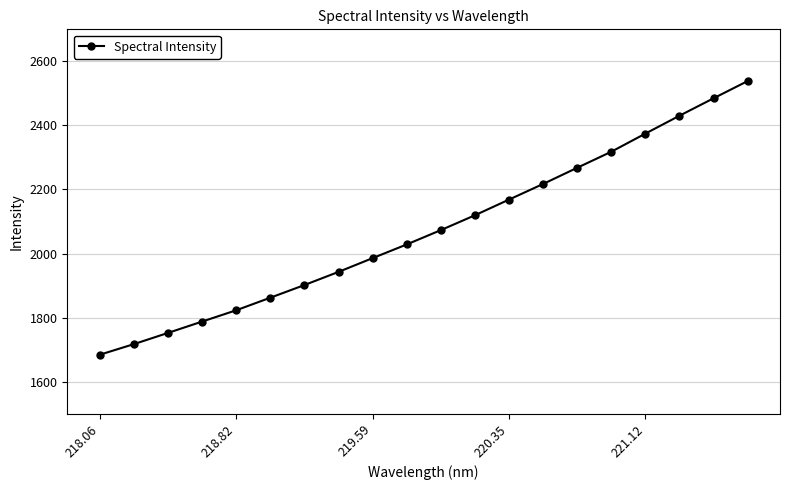

What is the value of the 18th point from the left?

2430.2